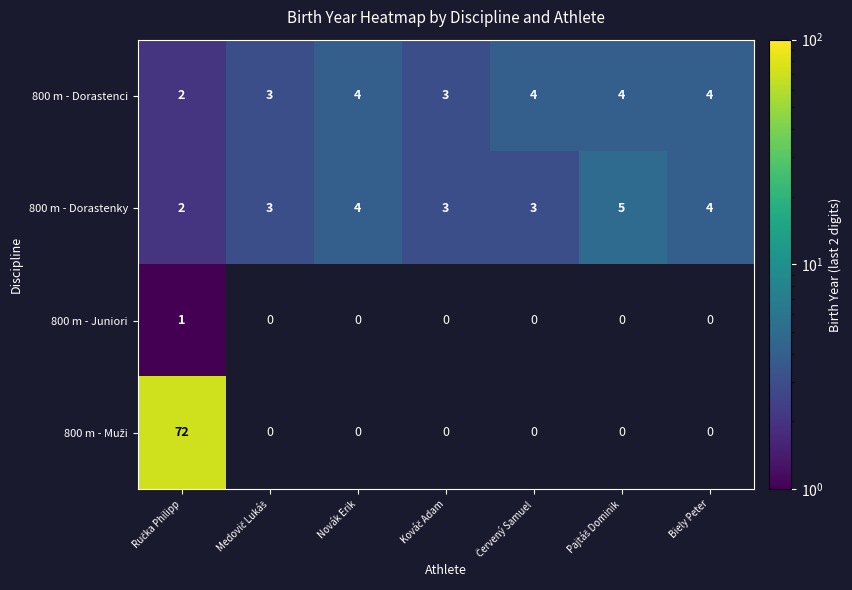

What is the maximum value for 800 m - Dorastenky?

5